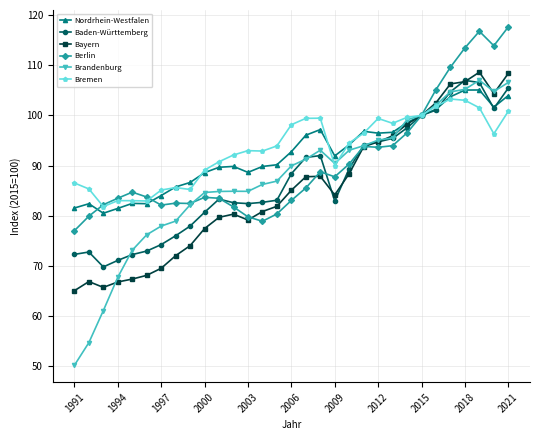

What is the maximum value for Berlin?

117.6